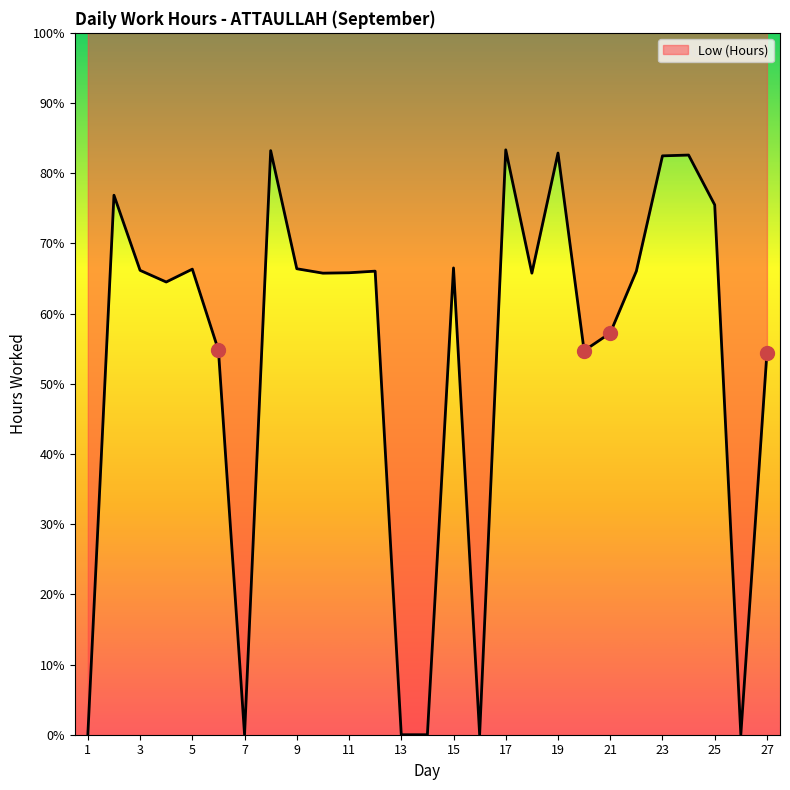

Does the chart have visible grid lines?

No